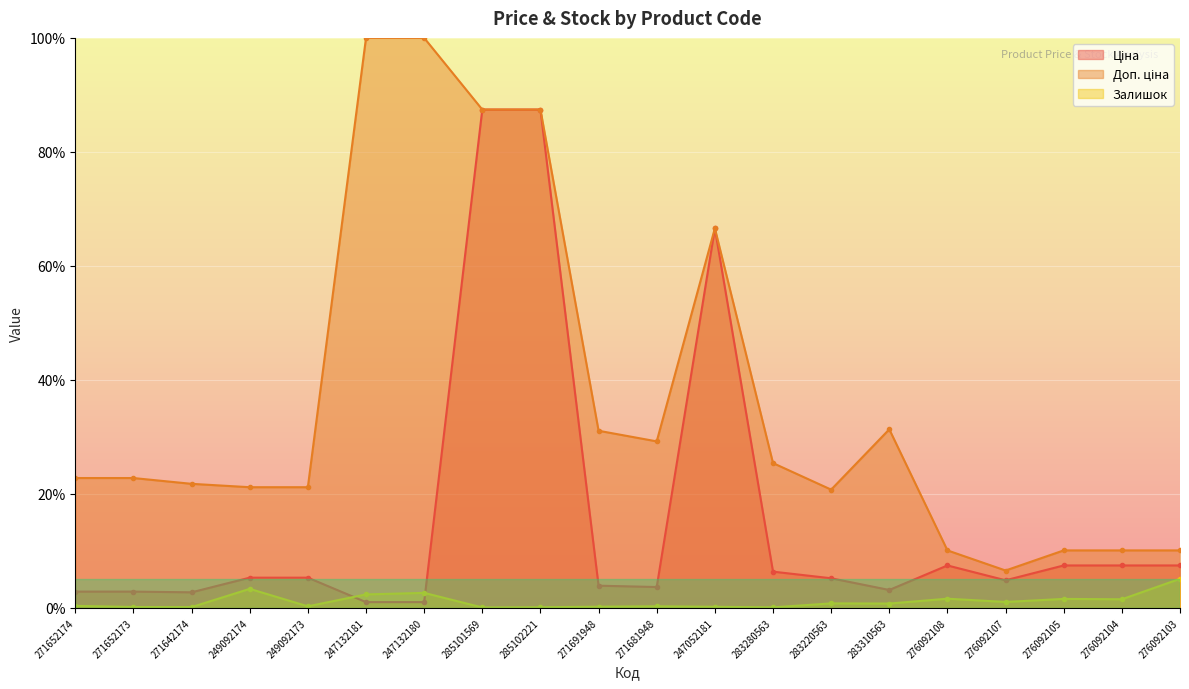

What is the approximate value of Доп. ціна at 247132180?

100.0